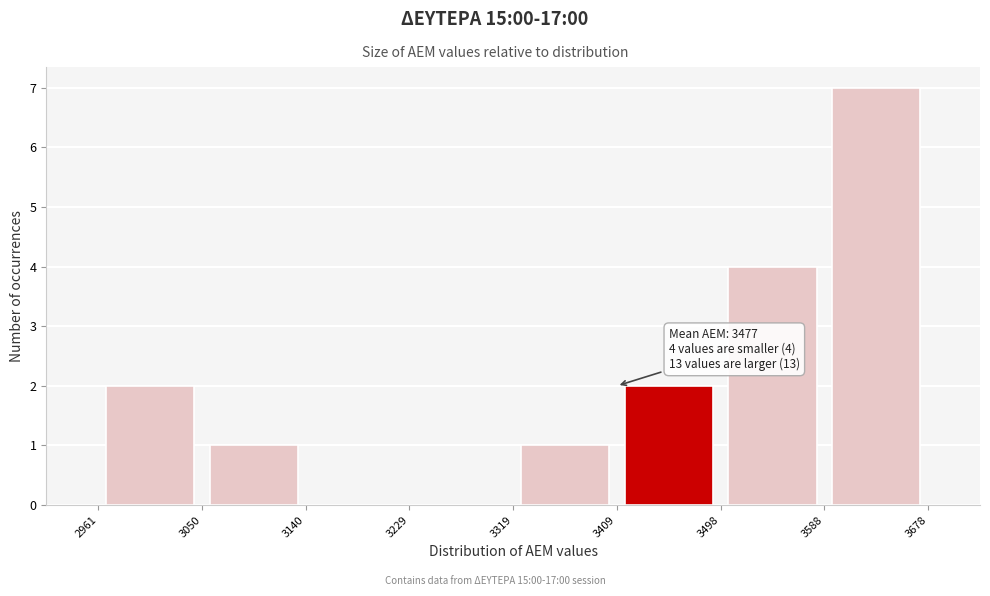

Which range on the x-axis has the tallest bar?

3588 to 3678